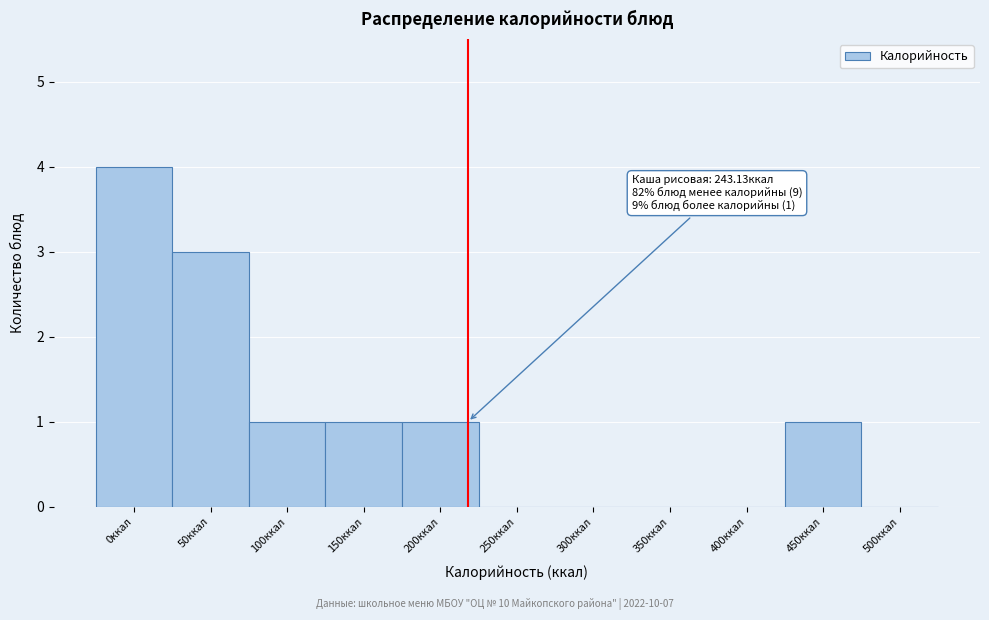

Reading left to right, extract all data points from this chart.

0ккал=4	50ккал=3	100ккал=1	150ккал=1	200ккал=1	250ккал=0	300ккал=0	350ккал=0	400ккал=0	450ккал=1	500ккал=0